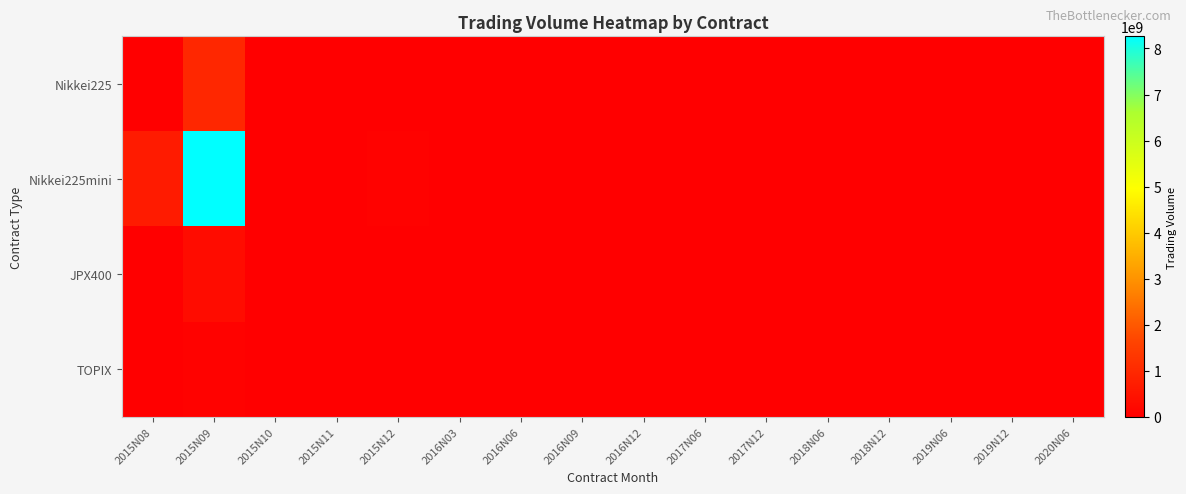

Reading right to left, transcribe all the data shown in this chart.

Nikkei225: 2020N06=0	2019N12=0	2019N06=0	2018N12=0	2018N06=0	2017N12=0	2017N06=58210	2016N12=175640	2016N09=332610	2016N06=471910	2016N03=533200	2015N12=3419060	2015N11=0	2015N10=0	2015N09=960188540	2015N08=0
Nikkei225mini: 2020N06=18440	2019N12=0	2019N06=0	2018N12=0	2018N06=0	2017N12=0	2017N06=77640	2016N12=953665	2016N09=1059295	2016N06=3566765	2016N03=10976245	2015N12=71124975	2015N11=1518270	2015N10=21778910	2015N09=8263895397	2015N08=646593465
JPX400: 2020N06=0	2019N12=0	2019N06=0	2018N12=0	2018N06=0	2017N12=0	2017N06=0	2016N12=0	2016N09=0	2016N06=0	2016N03=0	2015N12=0	2015N11=0	2015N10=0	2015N09=294061990	2015N08=0
TOPIX: 2020N06=0	2019N12=0	2019N06=0	2018N12=0	2018N06=0	2017N12=0	2017N06=0	2016N12=0	2016N09=0	2016N06=0	2016N03=0	2015N12=0	2015N11=0	2015N10=0	2015N09=57638926	2015N08=0